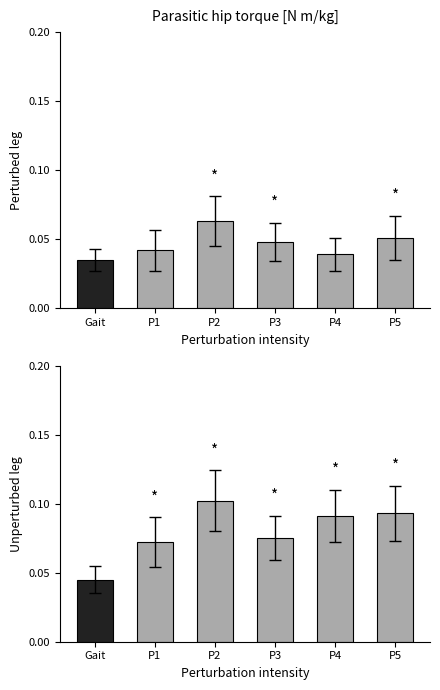

What is the average value of the Unperturbed leg series?

0.1